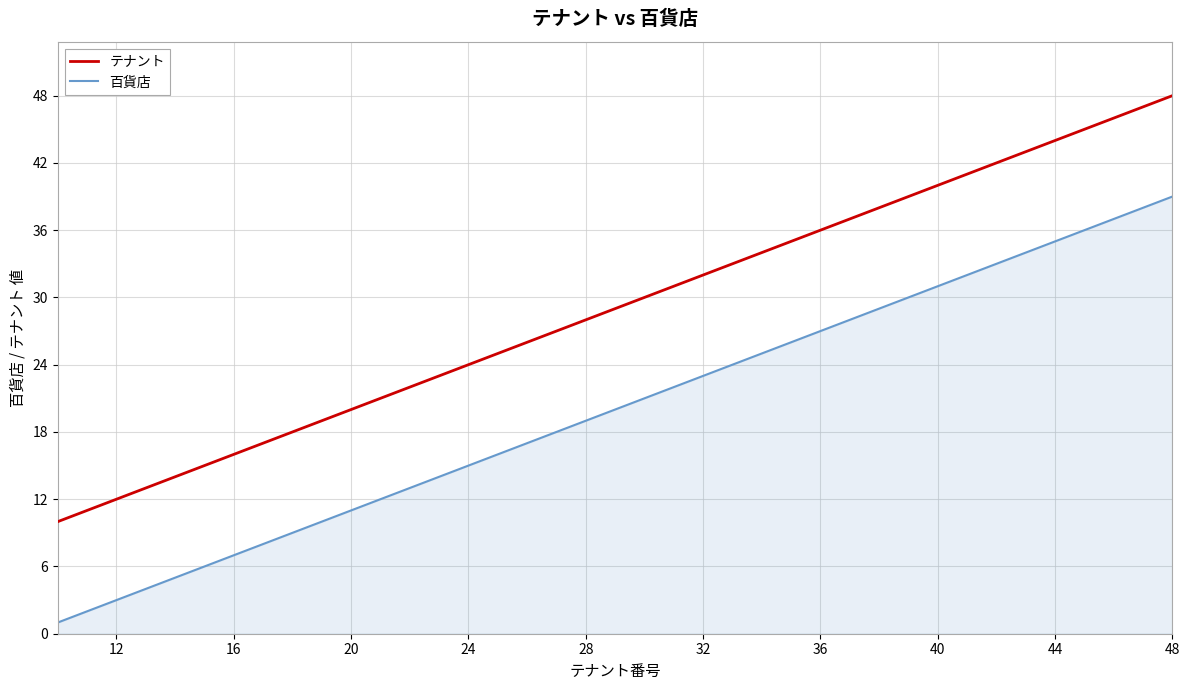

True or false: テナント and 百貨店 cross at least once.

False